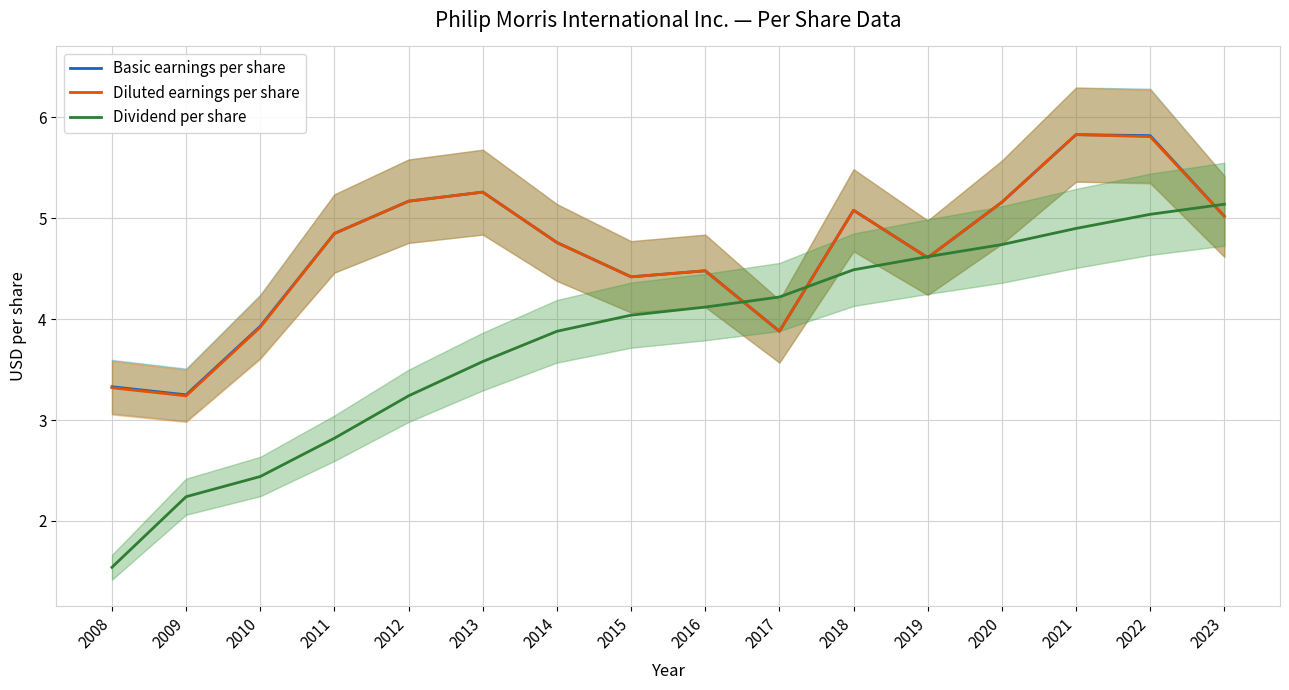

How many data points in Basic earnings per share are less than 4?

4